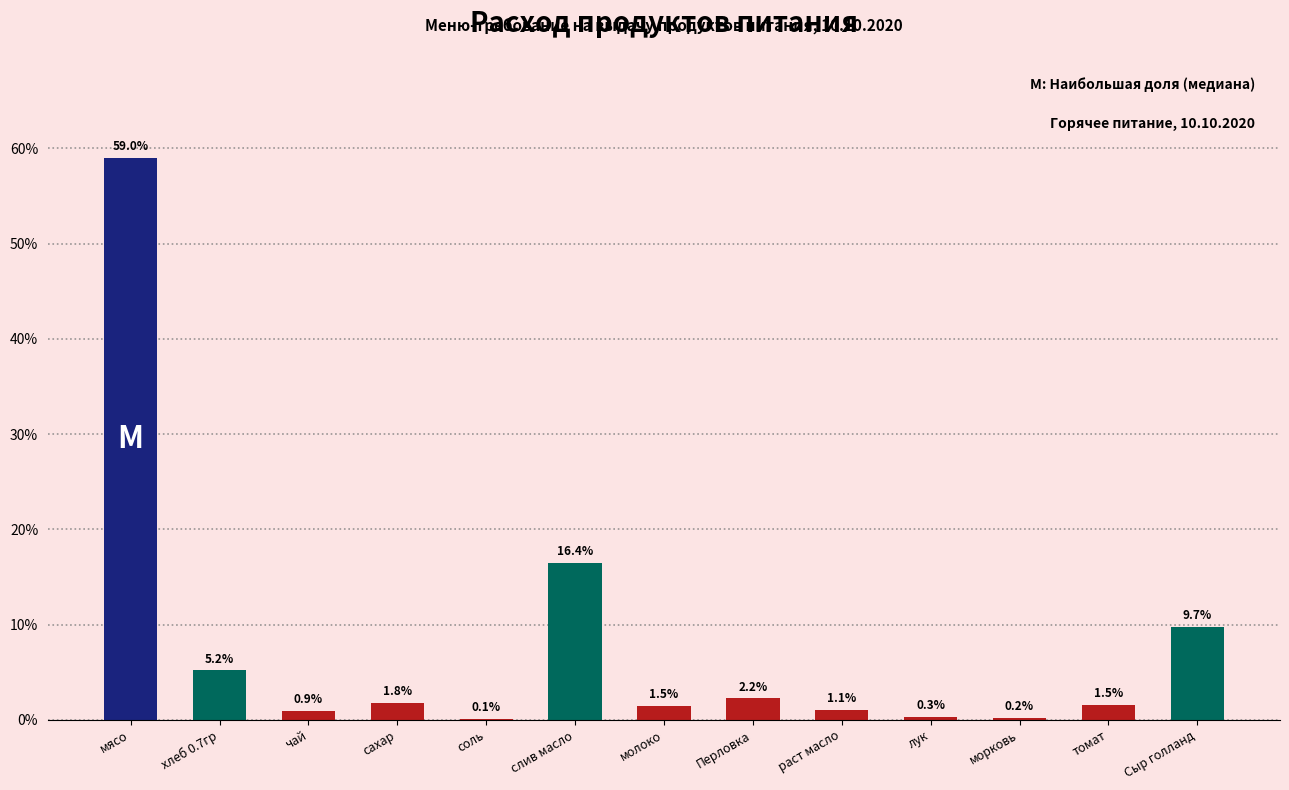

Reading right to left, what are all the values shown in this chart?

Сыр голланд=9.7	томат=1.5	морковь=0.2	лук=0.3	раст масло=1.1	Перловка=2.2	молоко=1.5	слив масло=16.4	соль=0.1	сахар=1.8	чай=0.9	хлеб 0.7гр=5.2	мясо=59.0